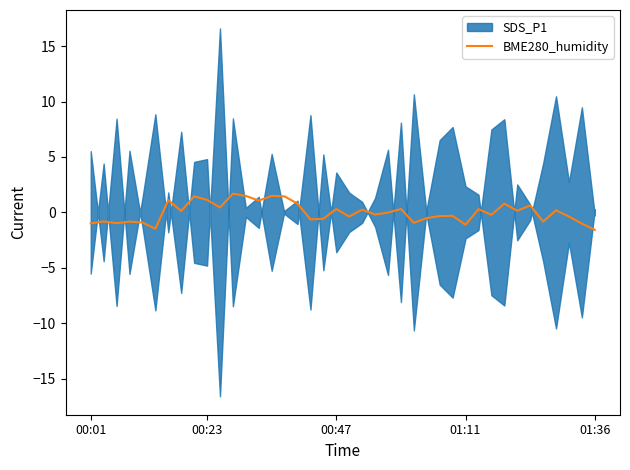

Reading left to right, what are all the values shown in this chart?

-1.0	-0.8	-1.0	-0.8	-0.9	-1.5	1.1	0.1	1.4	1.1	0.4	1.7	1.5	1.1	1.5	1.4	0.8	-0.6	-0.6	0.3	-0.4	0.2	-0.2	-0.0	0.3	-0.9	-0.5	-0.3	-0.3	-1.1	0.3	-0.2	0.8	0.1	0.6	-0.8	0.2	-0.4	-1.0	-1.6